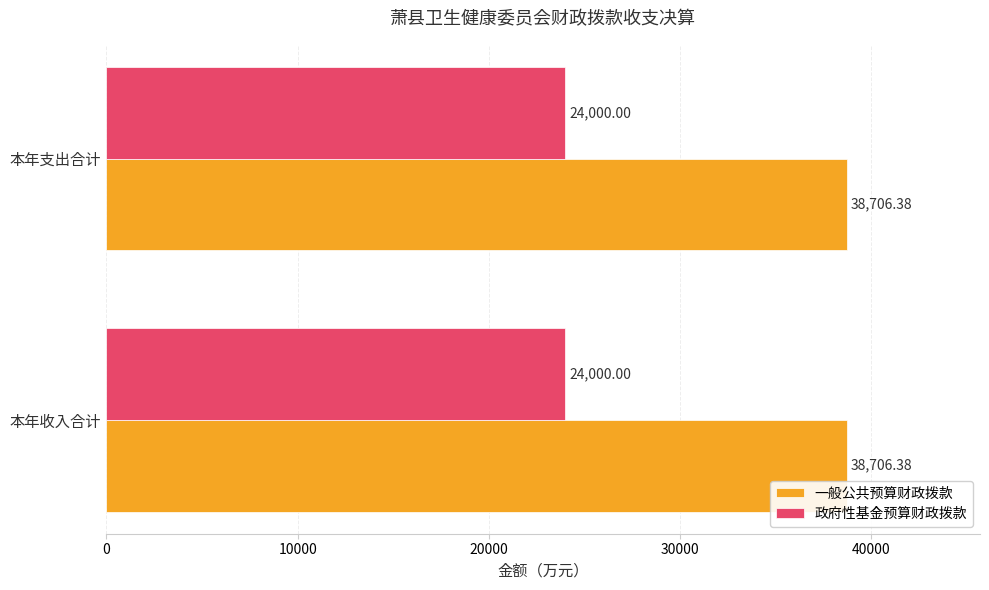

What is the difference between the highest and lowest values at 本年收入合计?

14706.4